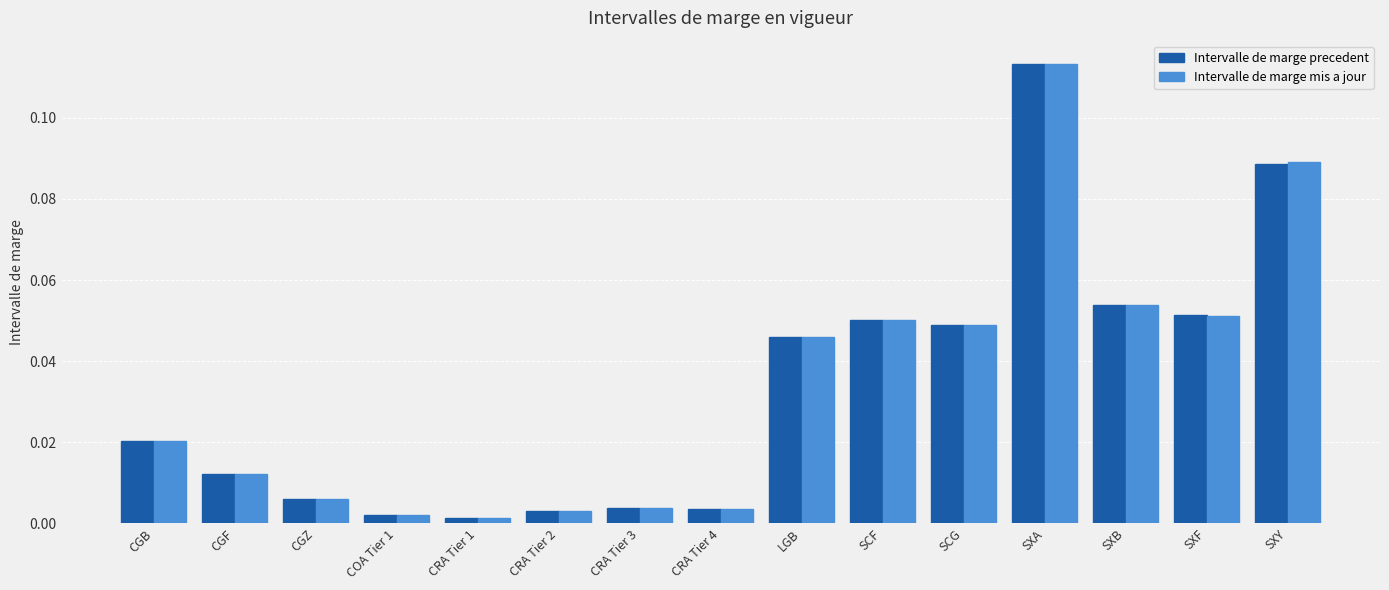

At how many categories does at least one series exceed 0?

15